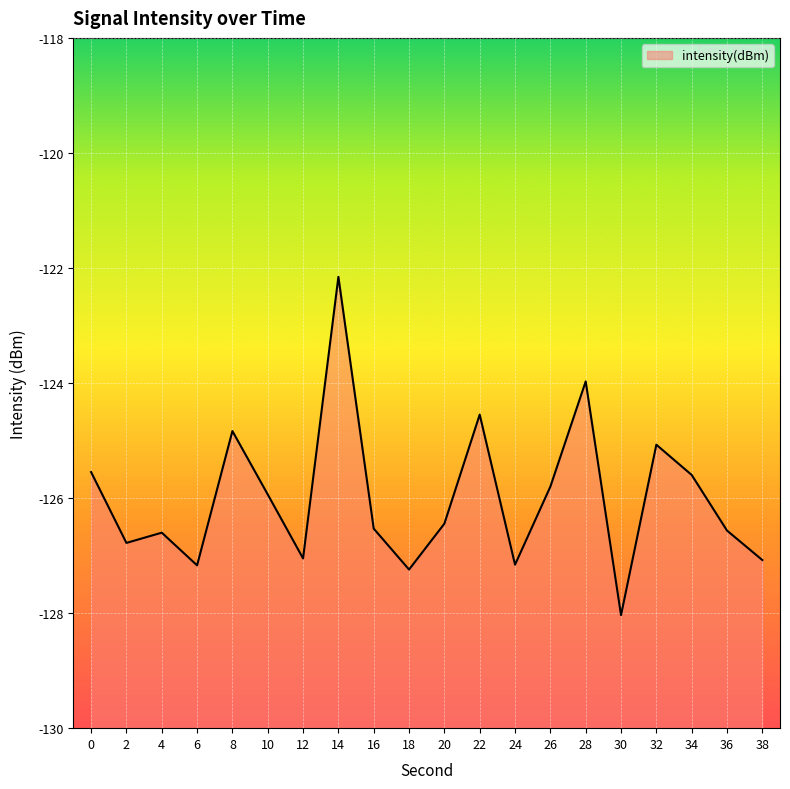

How many points are higher than both their immediate neighbors (excluding endpoints)?

6